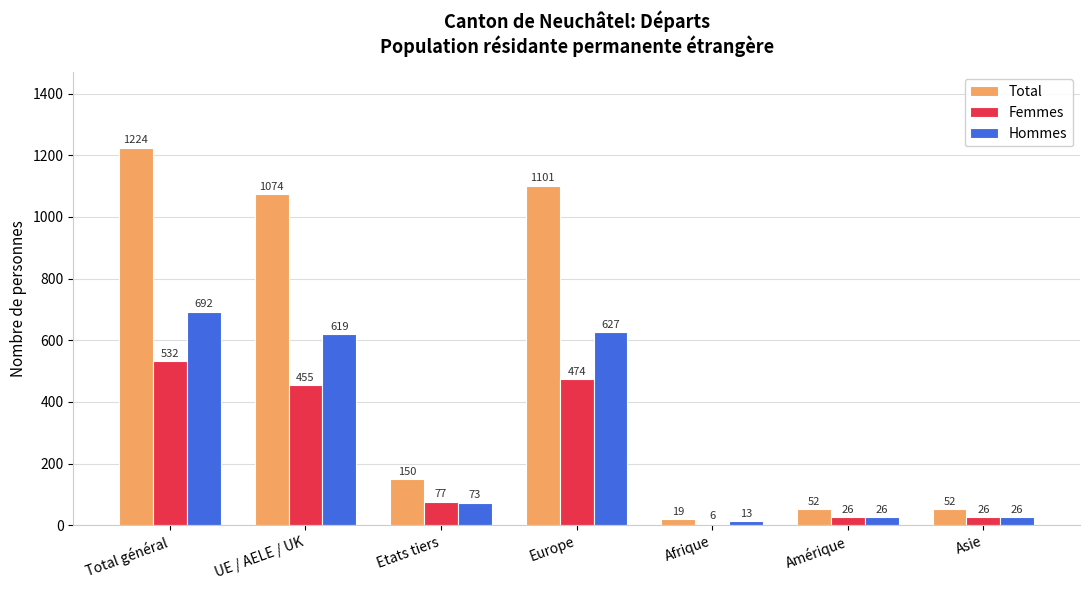

Which series has the widest spread of values?

Total